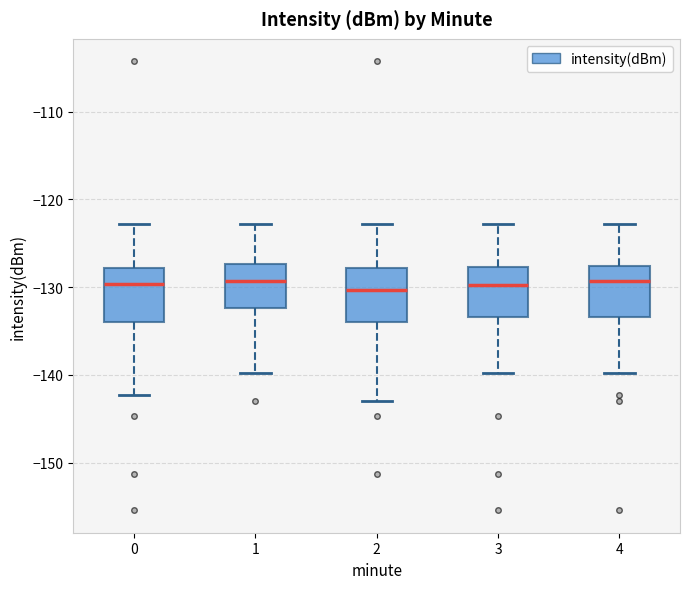

Where is the upper edge of the box at x = 1 on the y-axis? The values are not printed on the chart, so give them approximately, as read against the axis.

-127